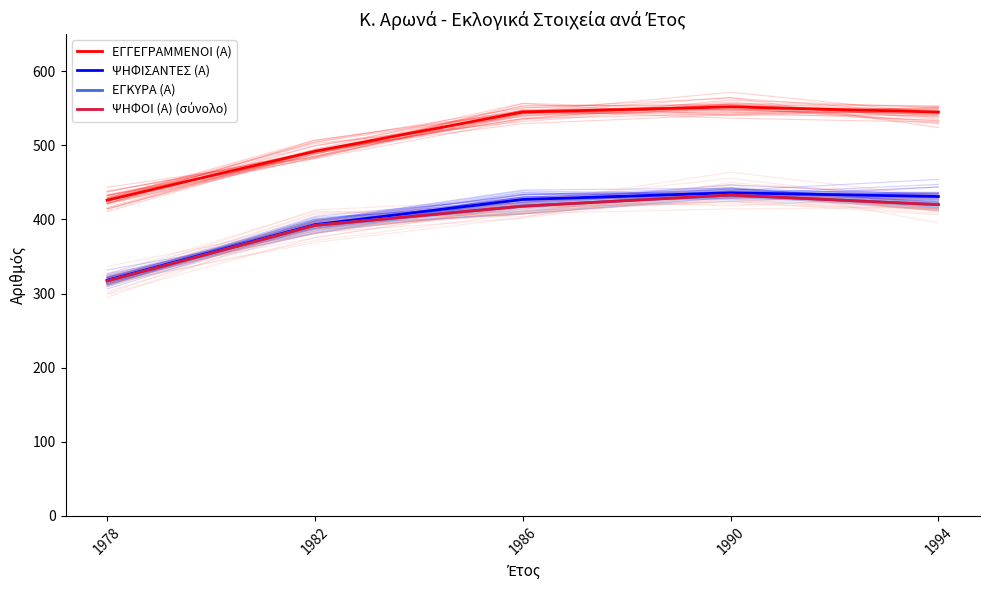

What is the average value of the ΨΗΦΟΙ (Α) (σύνολο) series?

396